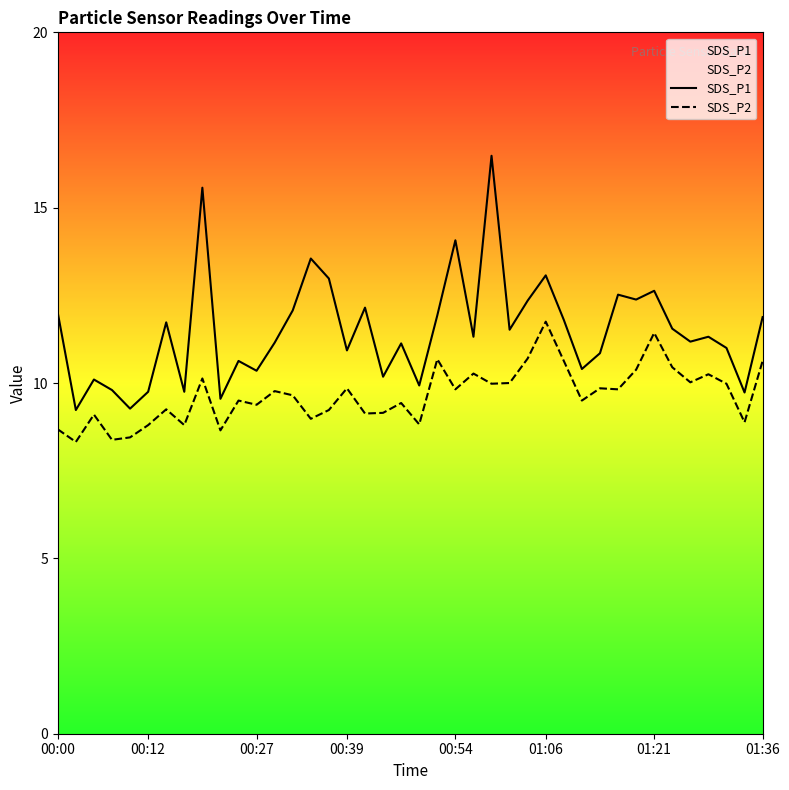

Which series has the widest spread of values?

SDS_P1